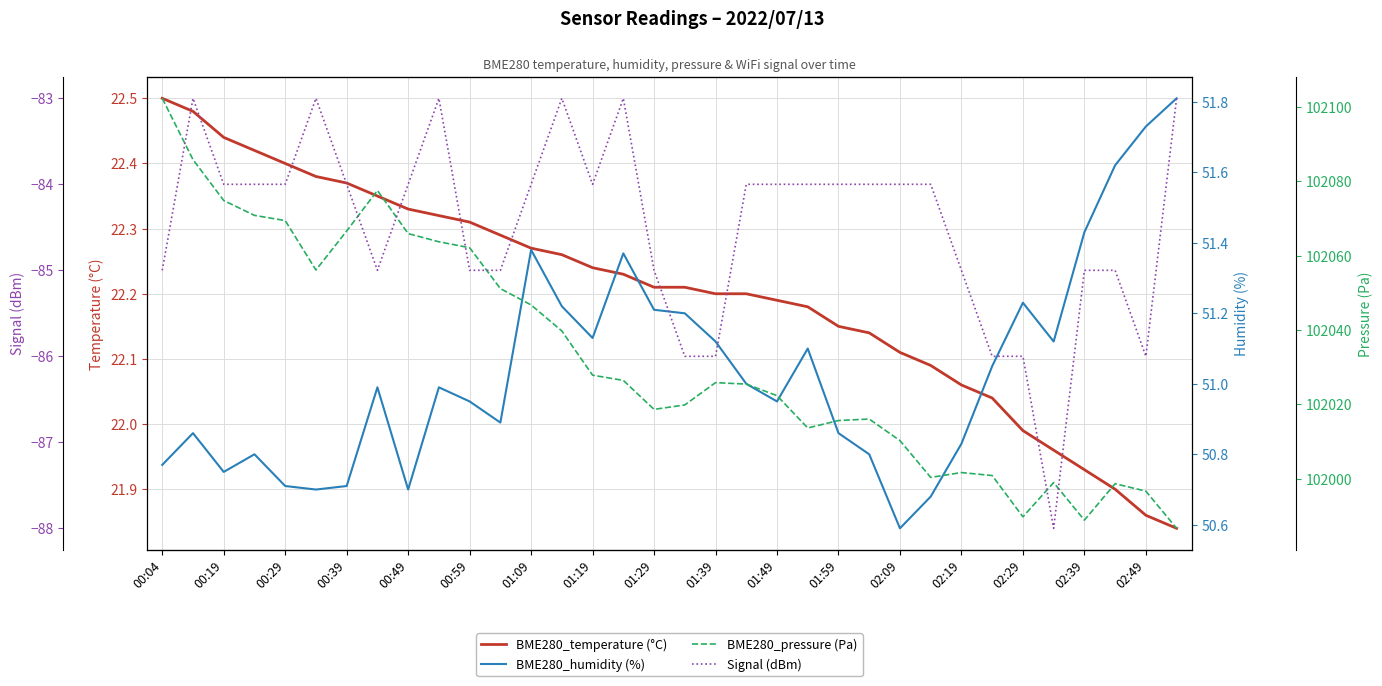

At which label does BME280_temperature (°C) reach its peak?

00:04